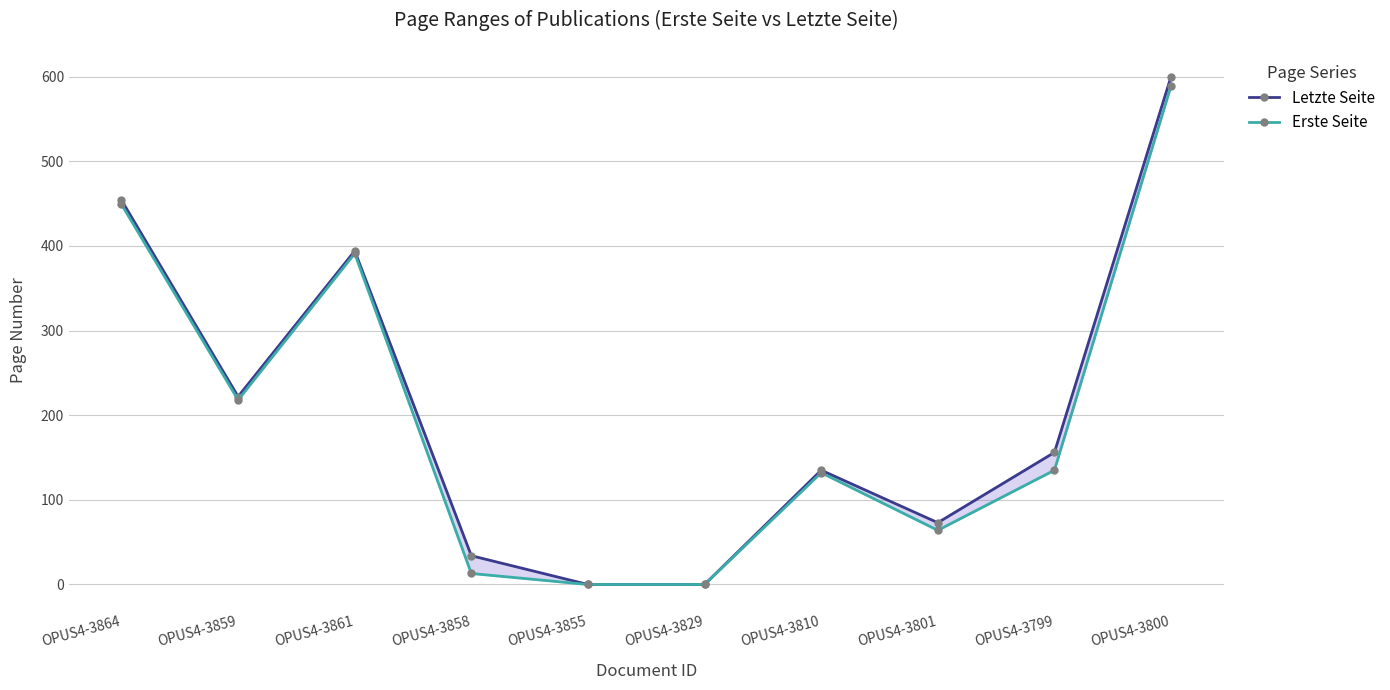

What position from the right is OPUS4-3855?

6